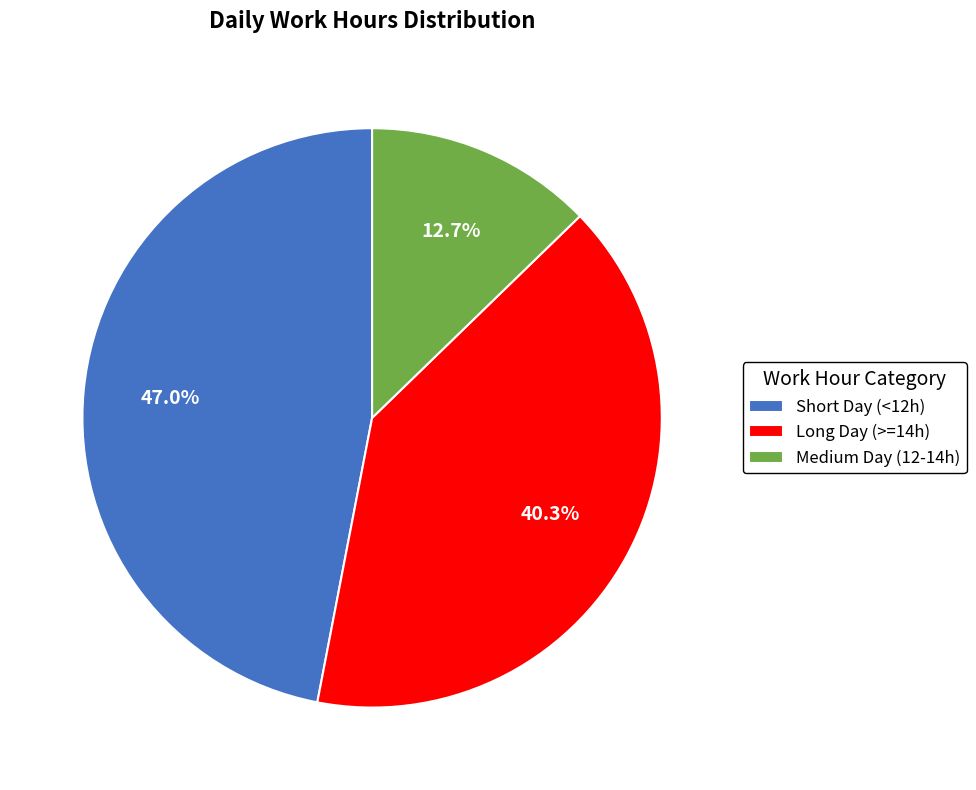

How many slices are in this pie chart?

3